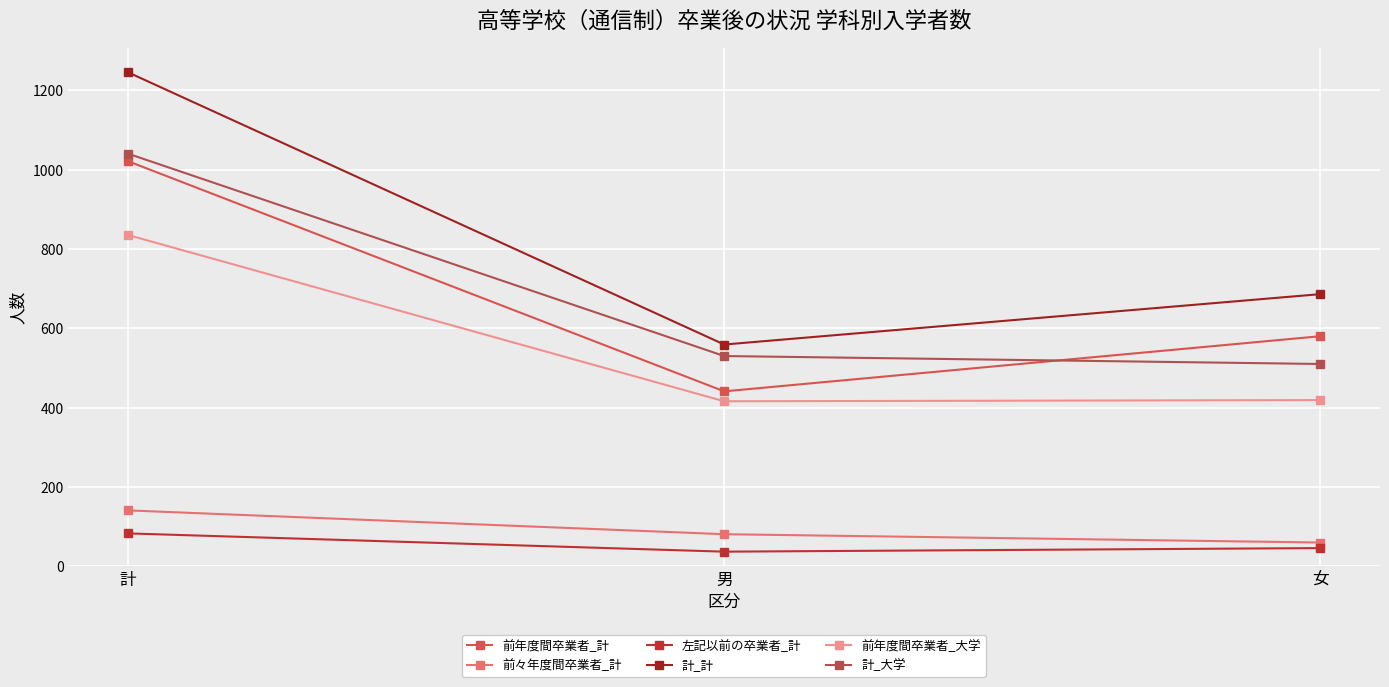

What are all the series names shown in the legend?

前年度間卒業者_計, 前々年度間卒業者_計, 左記以前の卒業者_計, 計_計, 前年度間卒業者_大学, 計_大学